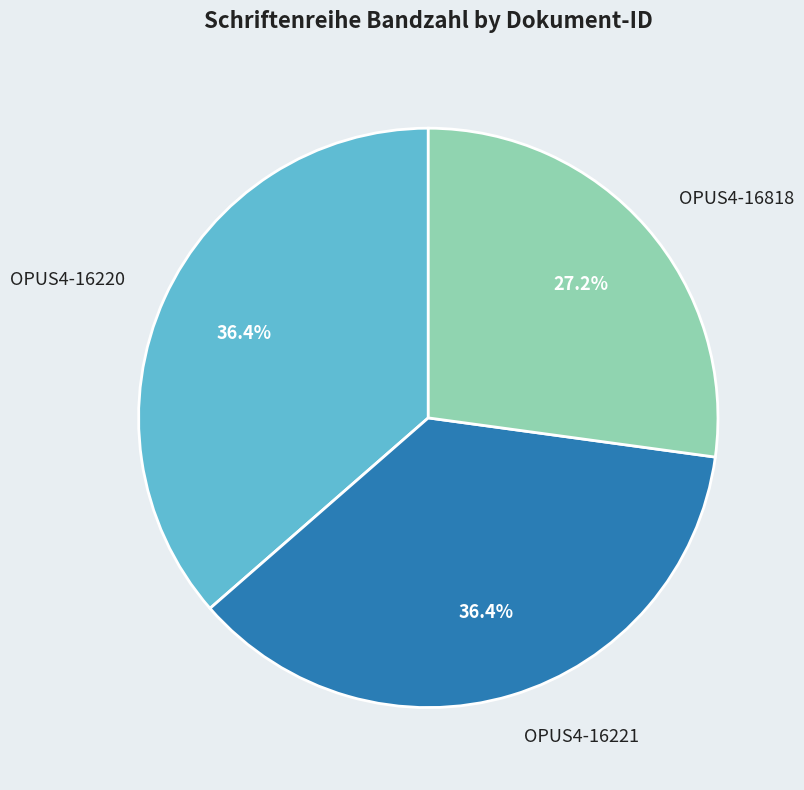

Approximately how many times larger is the value at OPUS4-16818 compared to OPUS4-16220?

0.7